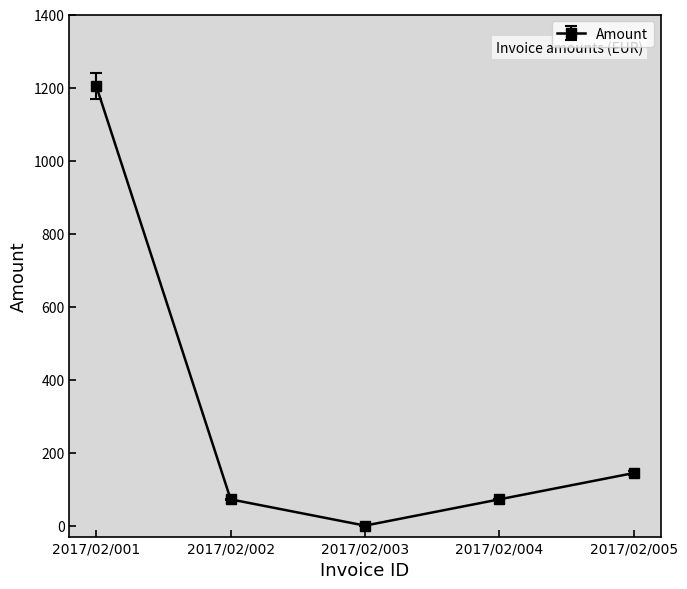

The value at 2017/02/005 is 144. True or false?

True